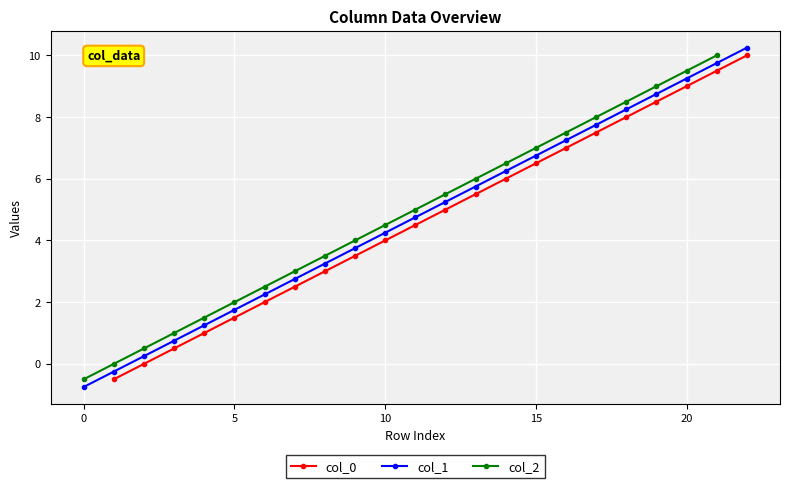

At which category is the sum across all series the highest?

21